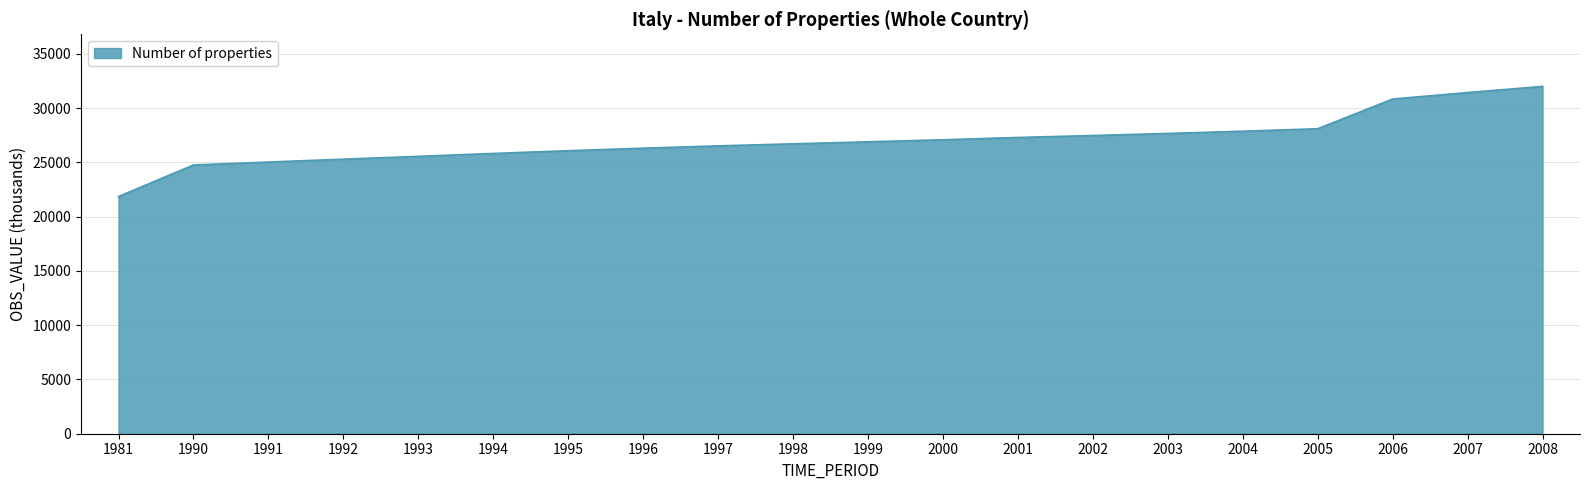

Does the chart display data point markers on the line(s)?

No